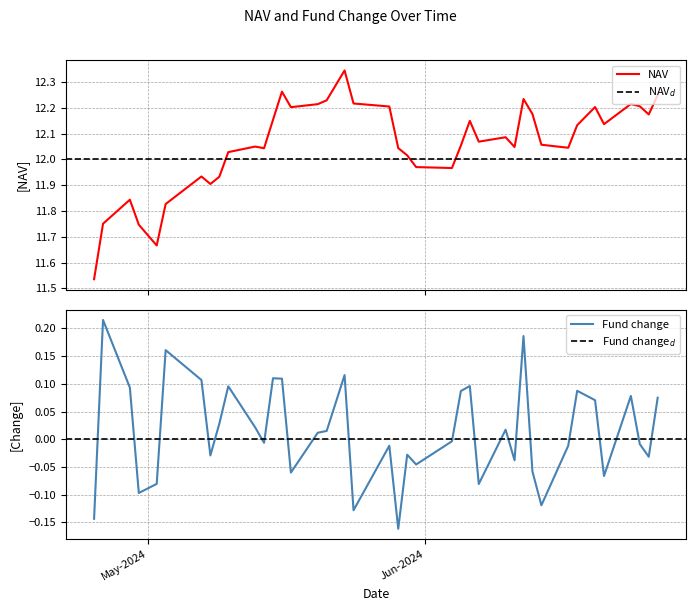

Read the Fund change value at 24-06-2024.

0.1